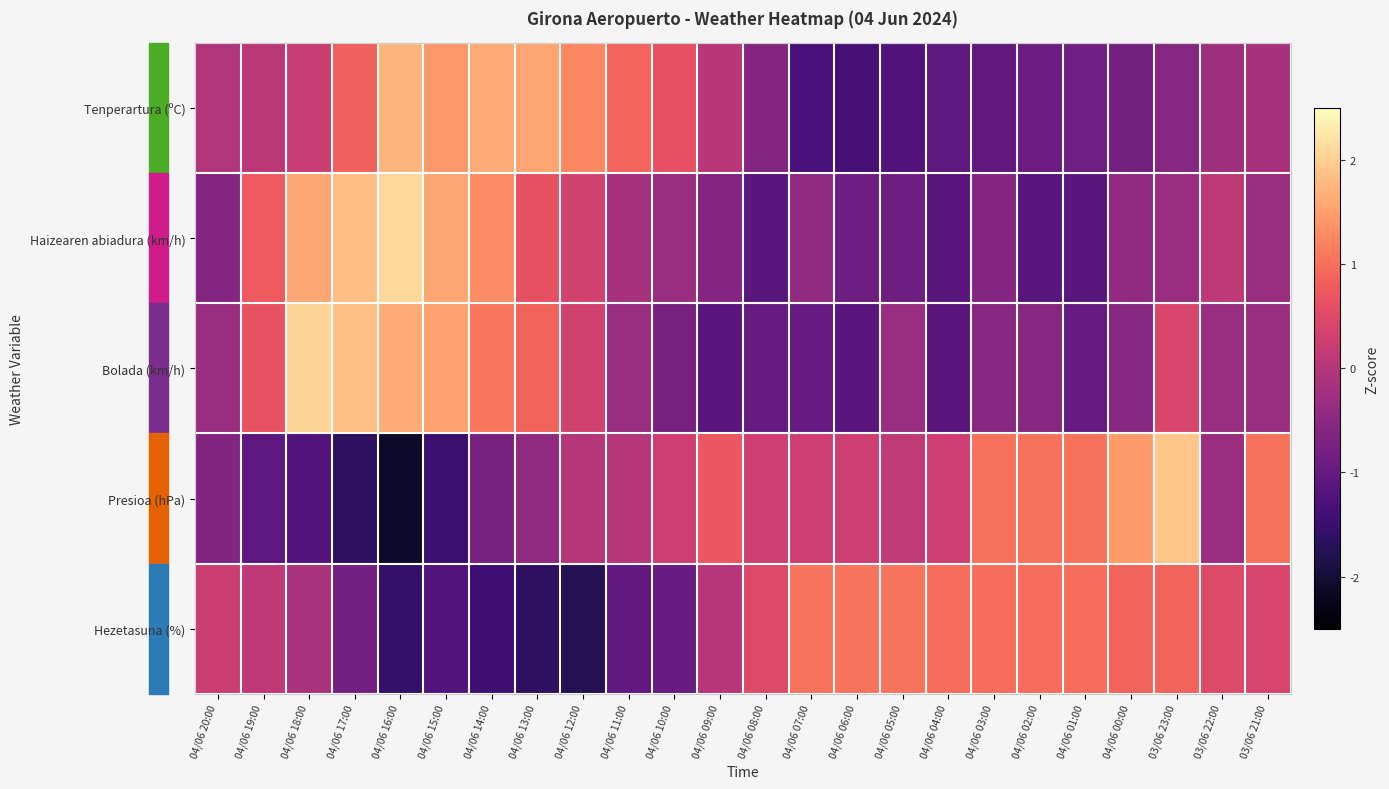

At which category is the sum across all series the highest?

04/06 18:00